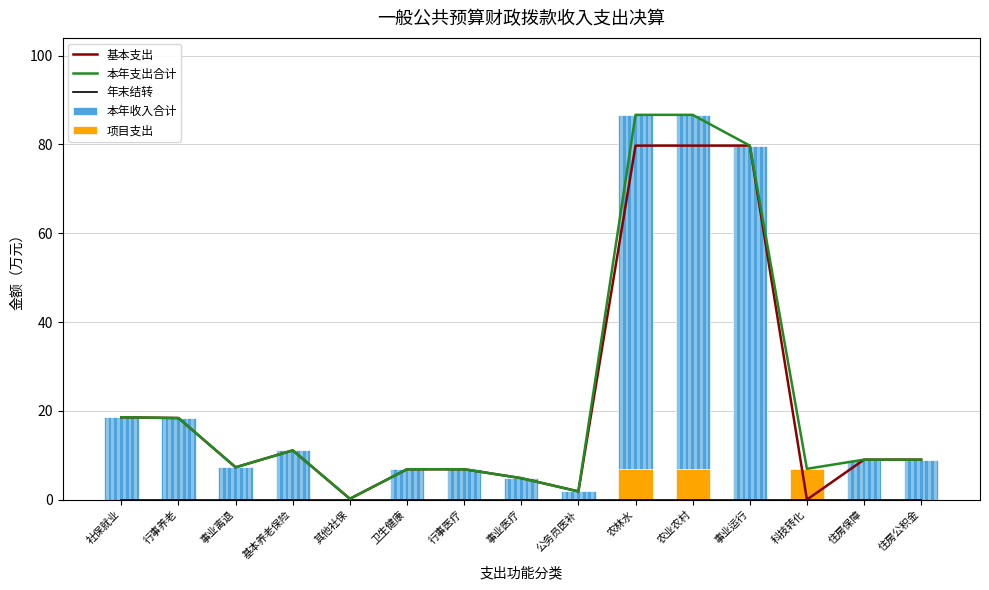

List the series in order of their peak value, lowest first.

年末结转, 项目支出, 基本支出, 本年支出合计, 本年收入合计